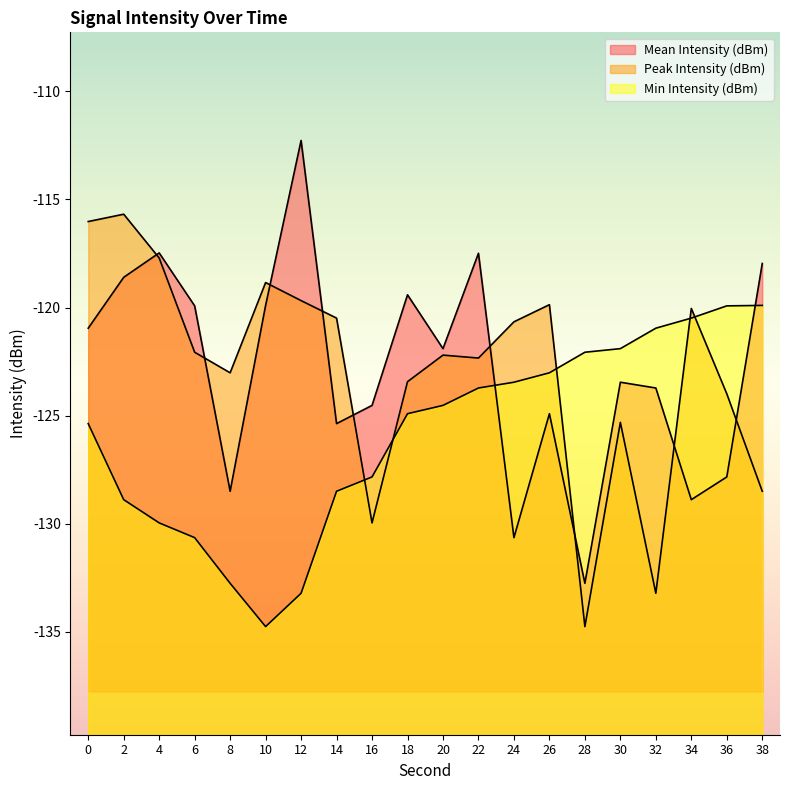

What is the difference between the maximum and minimum values in the Mean Intensity (dBm) series?

20.5